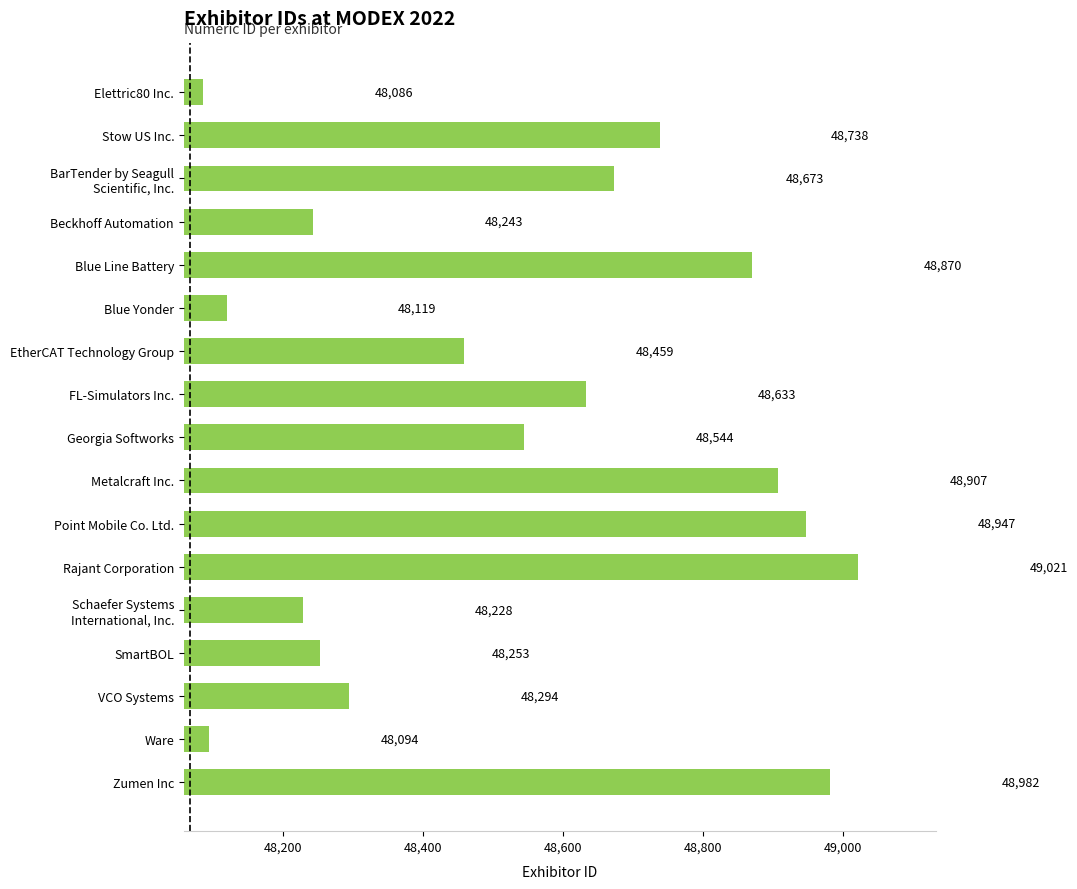

Which category has the highest value across all series?

Rajant Corporation